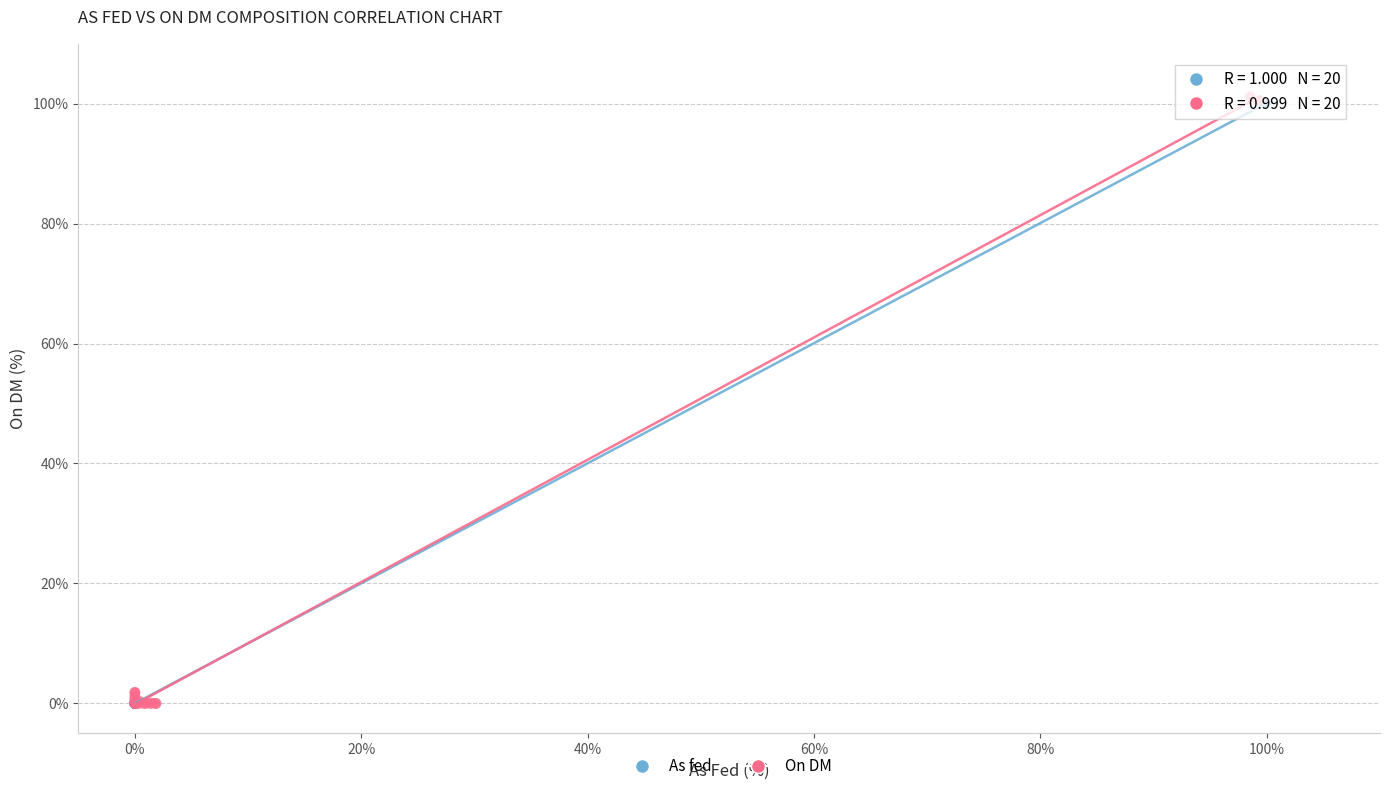

Which series has the widest spread of Y values?

On DM